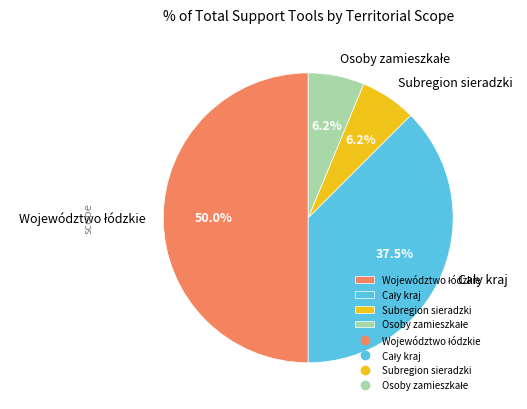

Is Subregion sieradzki the majority of the pie?

No